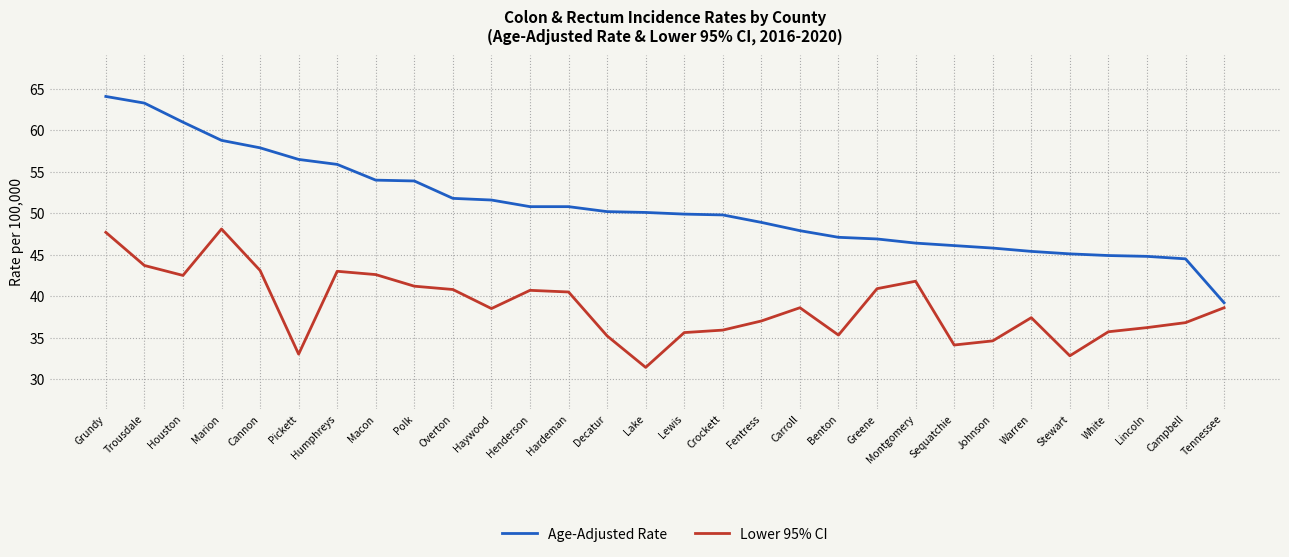

Between Greene and Lincoln, which series saw the biggest shift?

Lower 95% CI